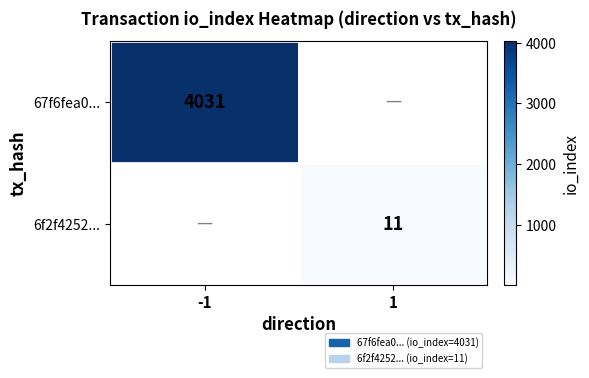

The 6f2f4252... series shows 15 at 1. True or false?

False